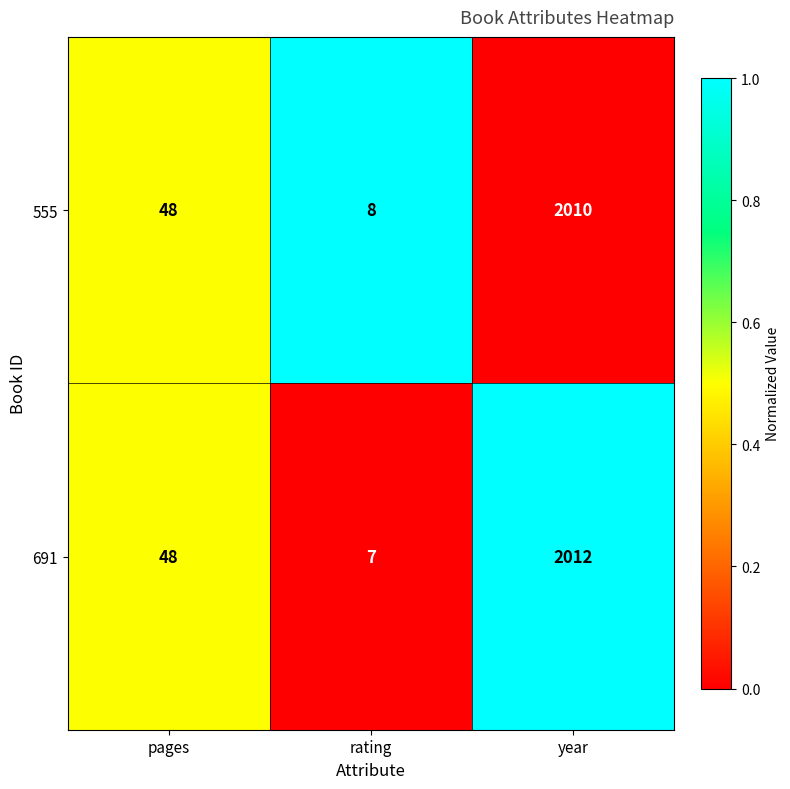

Count the number of data series in this chart.

2